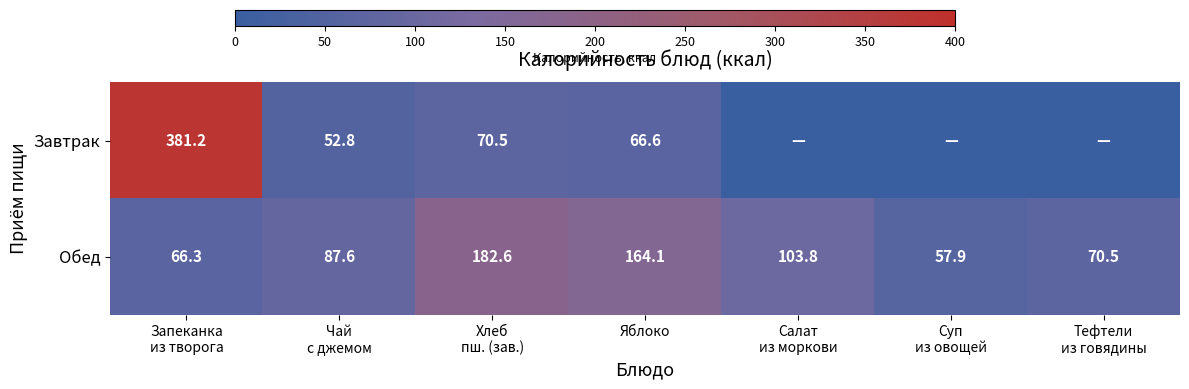

Count the number of data series in this chart.

2